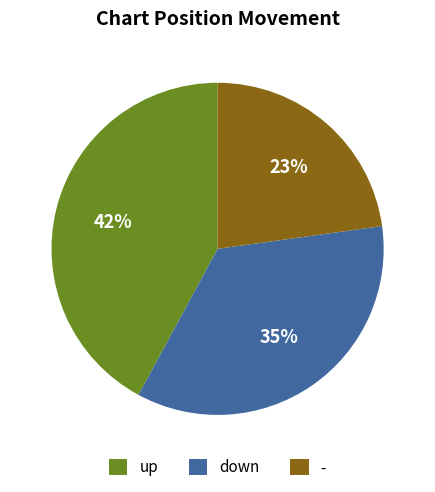

Between up and -, which is larger?

up